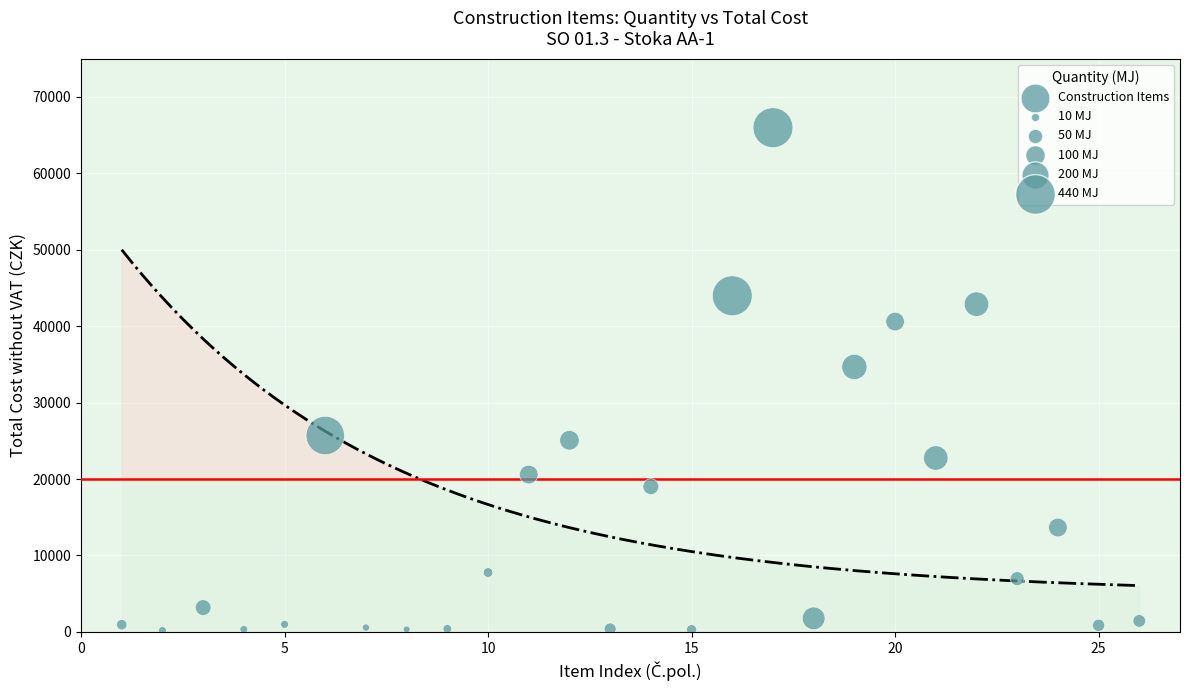

What is the range of Y values (max minus min)?

65802.9